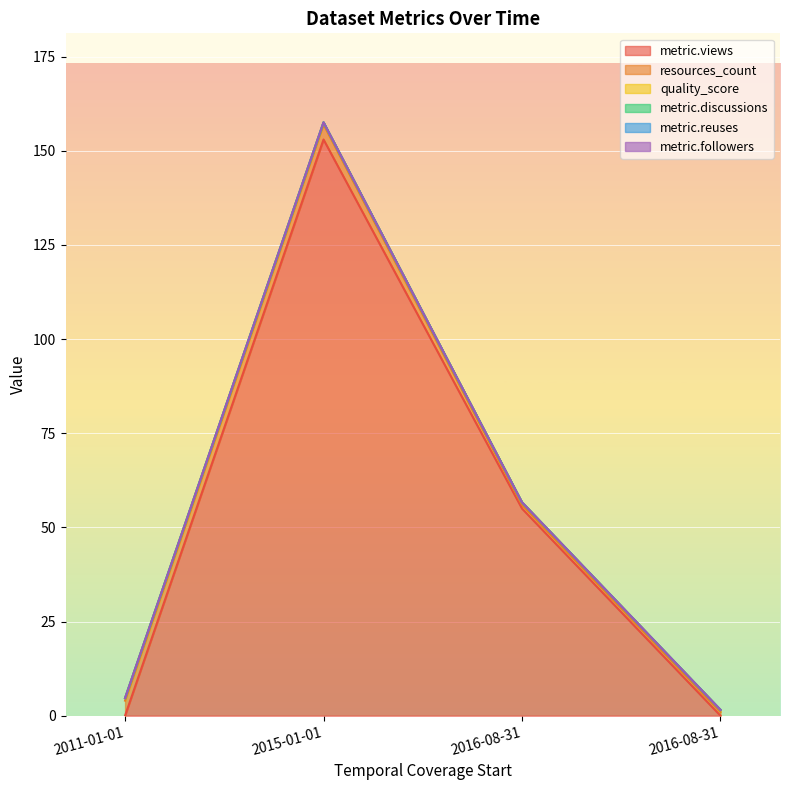

True or false: metric.followers and metric.reuses cross at least once.

False